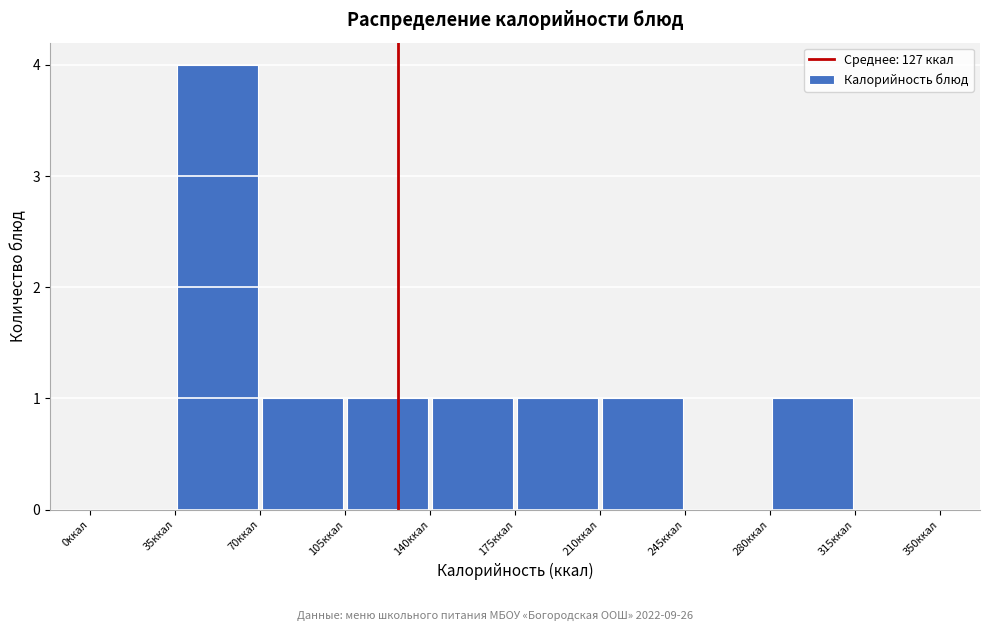

Reading left to right, list every bar in this chart as the range it spans on the x-axis followed by its height. The values are not printed on the chart, so give them approximately, as read against the axis.

0 to 35: 0
35 to 70: 4
70 to 105: 1
105 to 140: 1
140 to 175: 1
175 to 210: 1
210 to 245: 1
245 to 280: 0
280 to 315: 1
315 to 350: 0